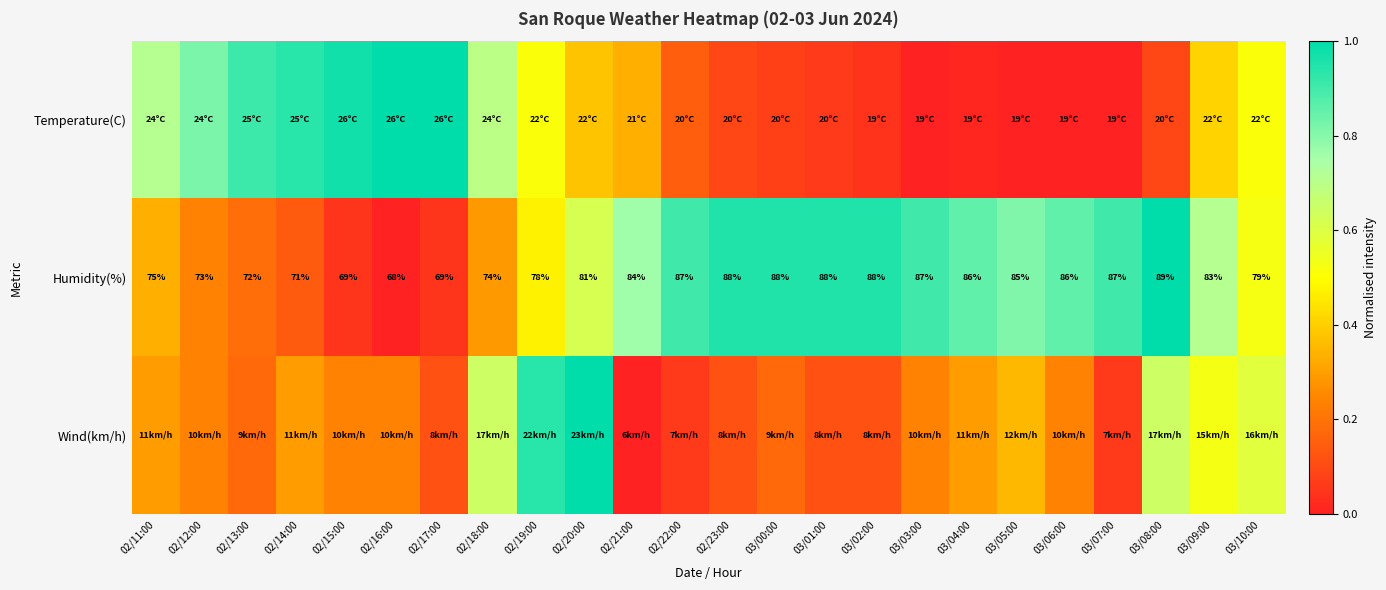

At which category is the sum across all series the highest?

02/20:00